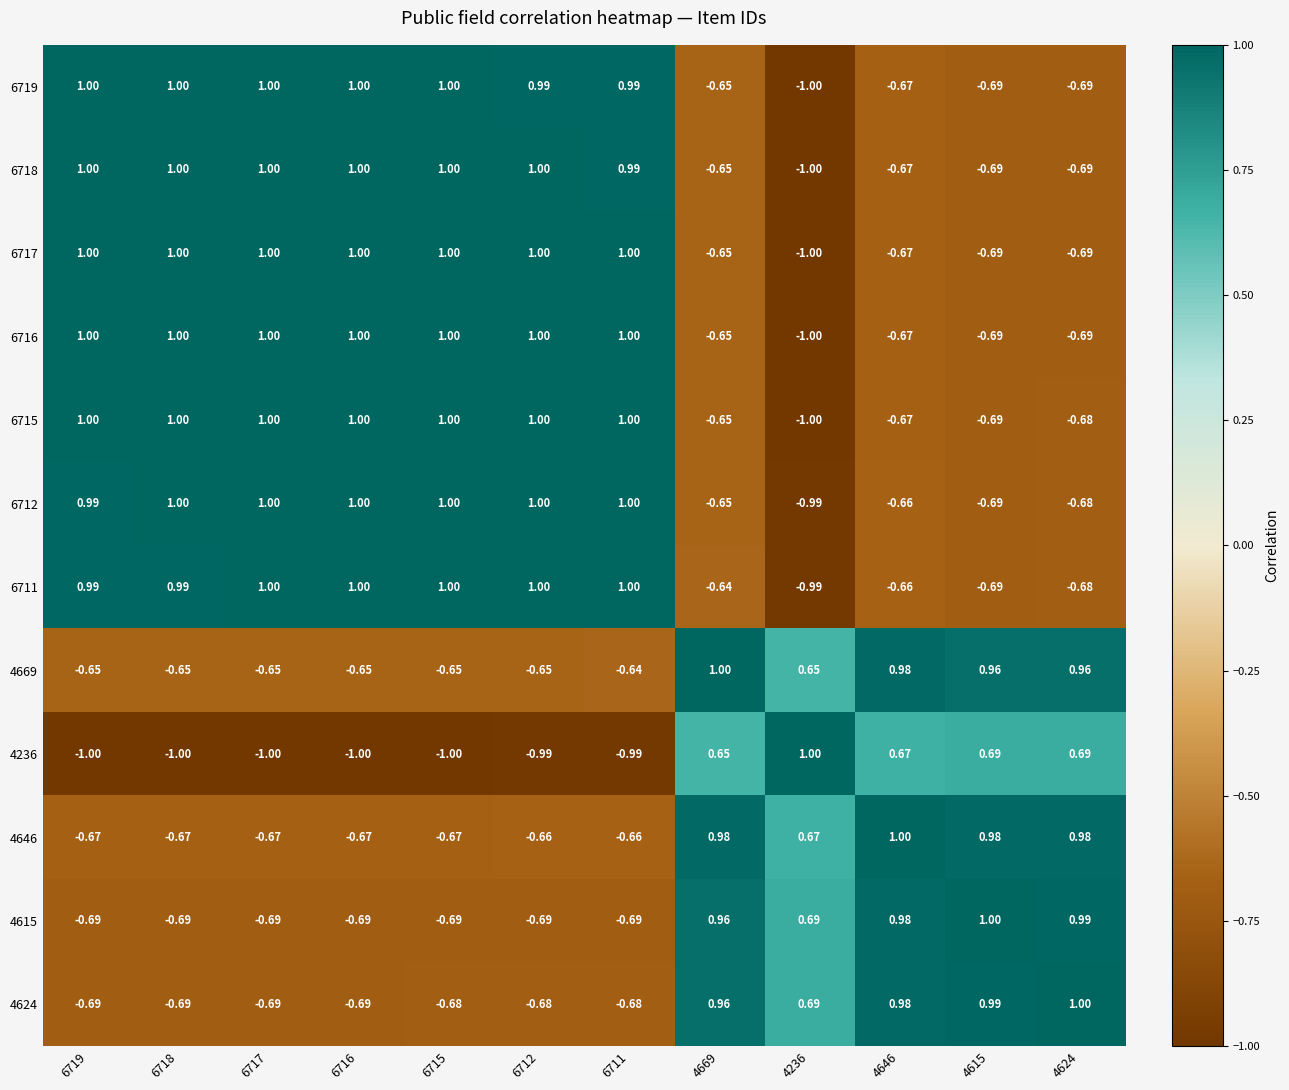

Is the value of 4646 at 4624 greater than the value of 6718 at 6716?

No